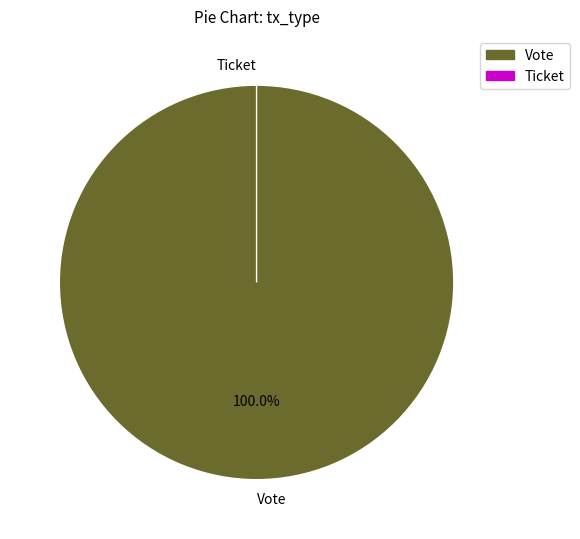

Rank the categories by value from lowest to highest.

Ticket, Vote